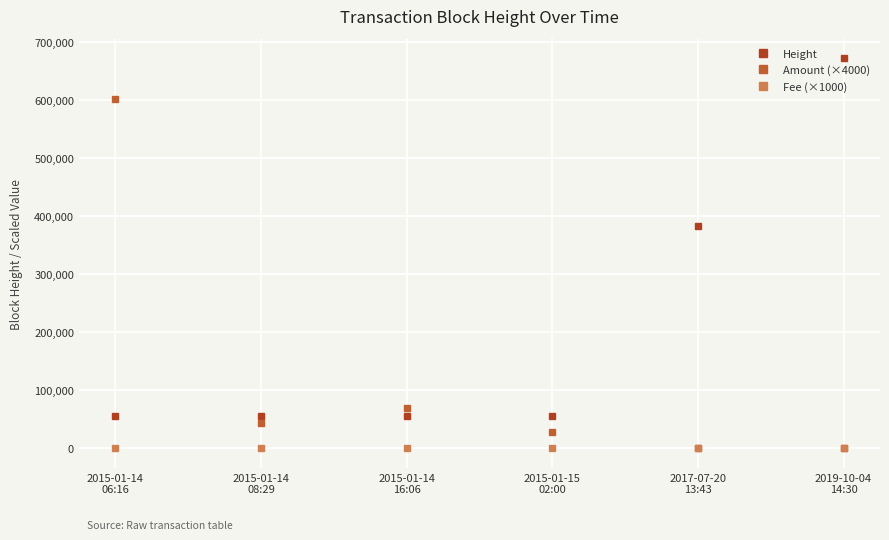

True or false: Amount (×4000) and Height cross at least once.

True